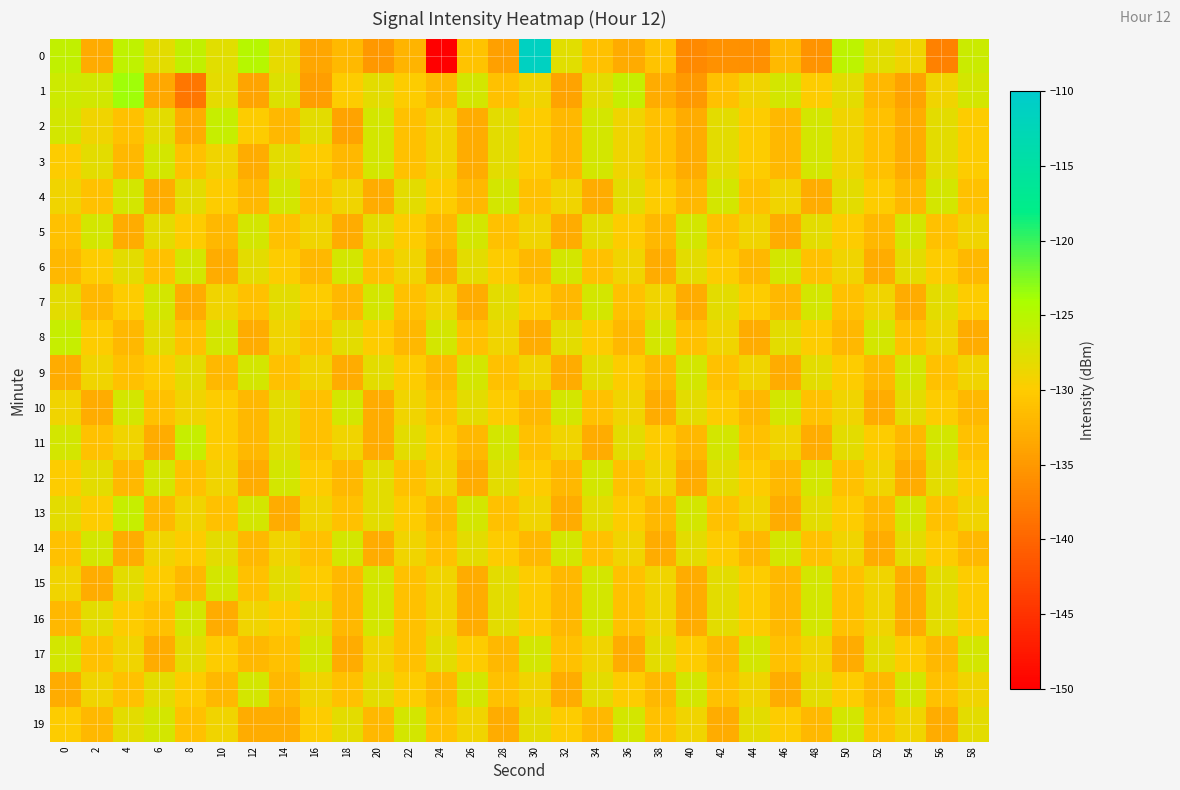

Which has a higher value, 46 or 2?

46